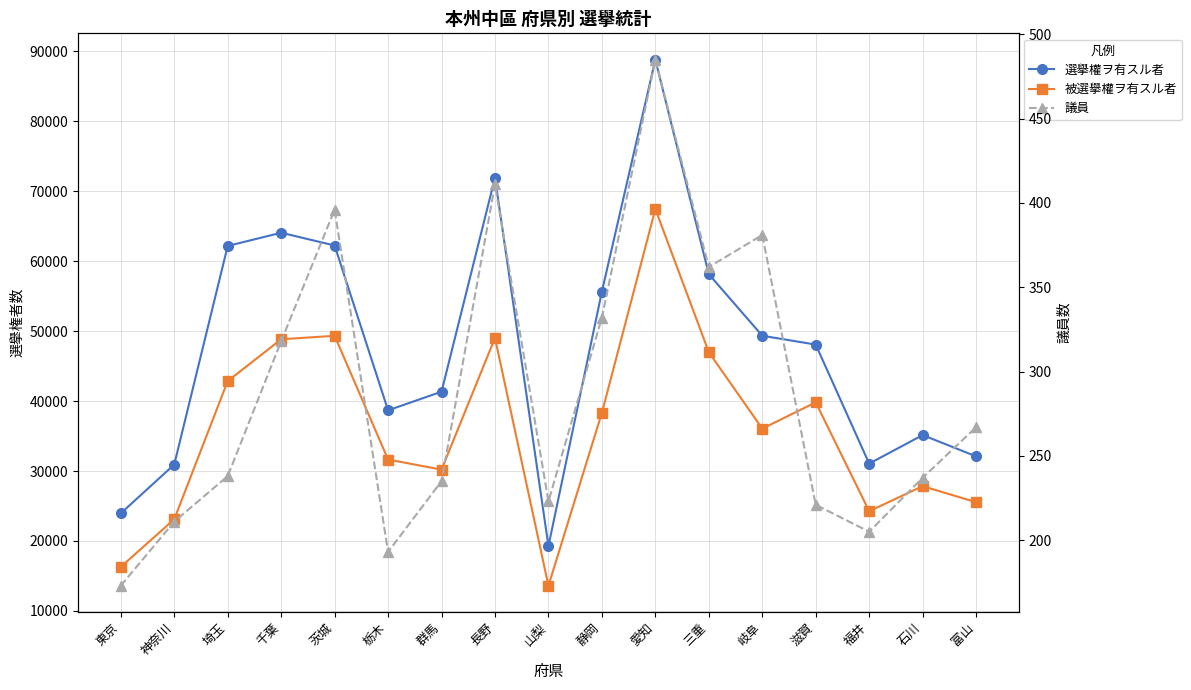

List the labels in order of 選擧權ヲ有スル者 value, largest first.

愛知, 長野, 千葉, 茨城, 埼玉, 三重, 静岡, 岐阜, 滋賀, 群馬, 栃木, 石川, 富山, 福井, 神奈川, 東京, 山梨